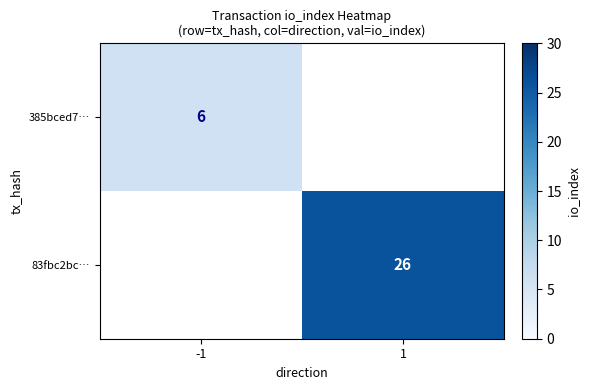

How many distinct data groups are displayed?

2